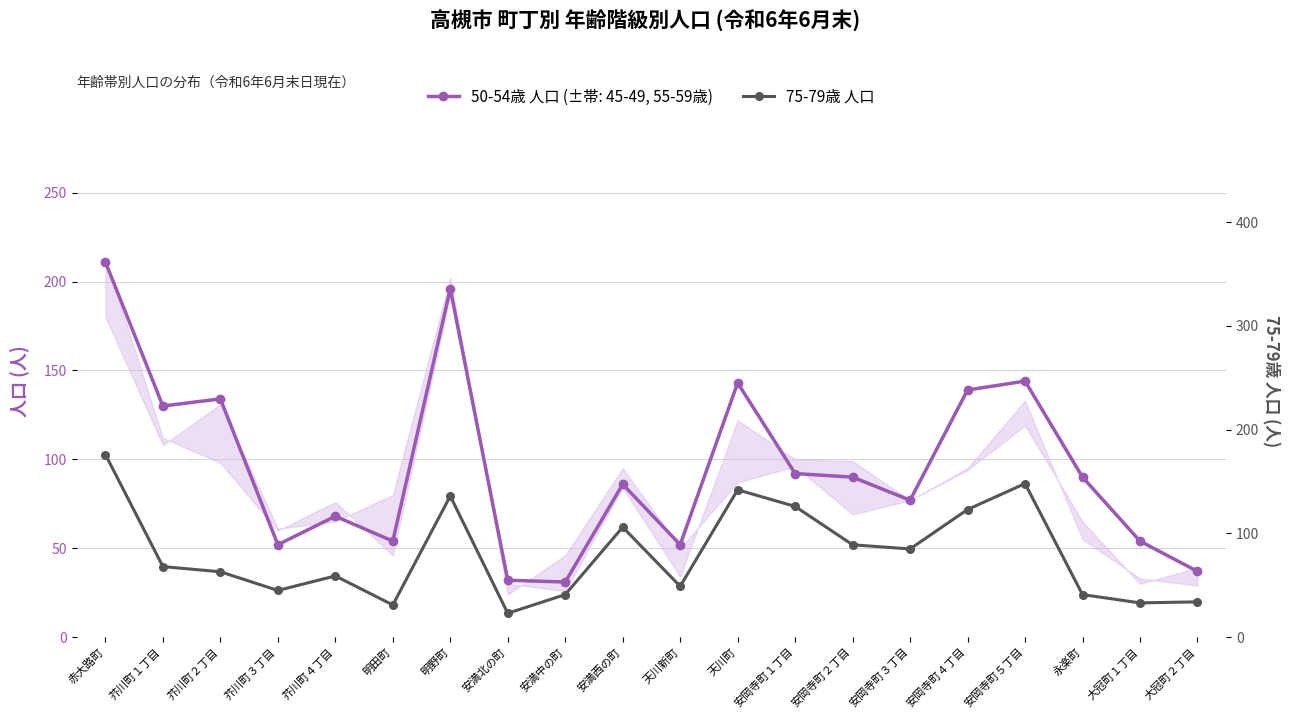

At which category is the sum across all series the highest?

赤大路町